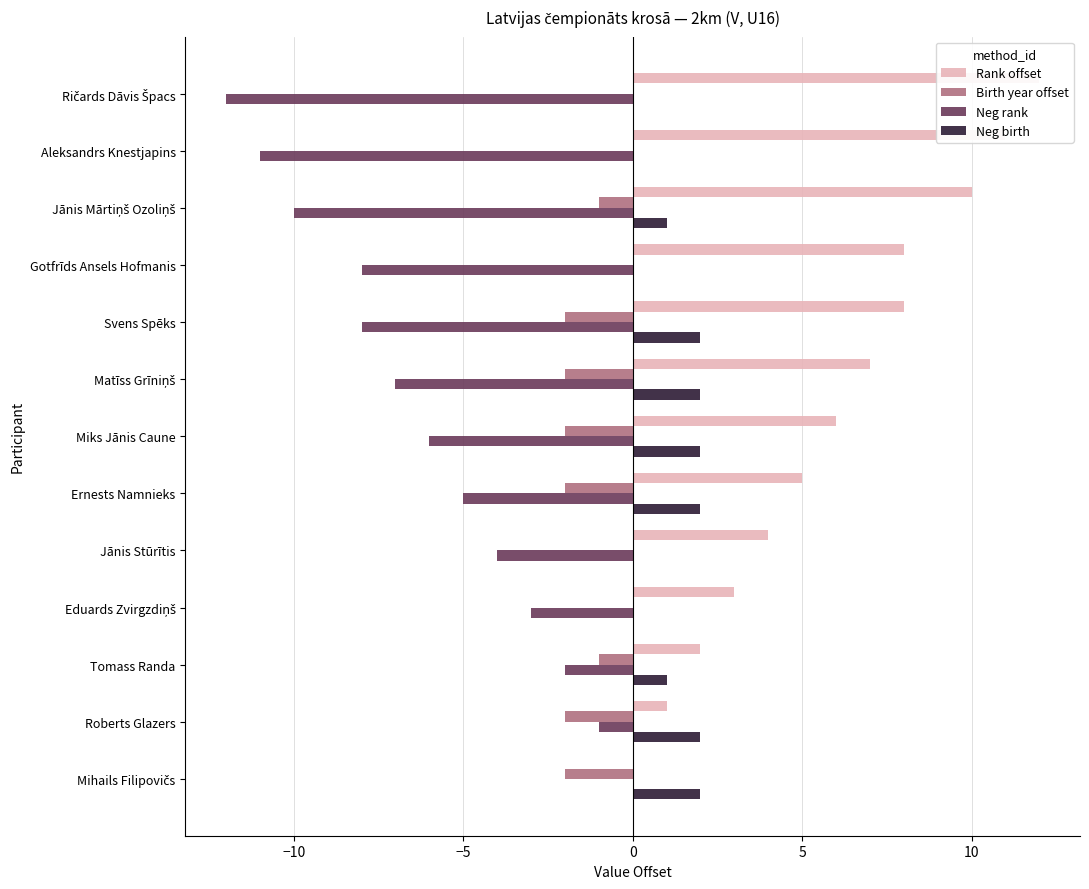

What are all the series names shown in the legend?

Rank offset, Birth year offset, Neg rank, Neg birth